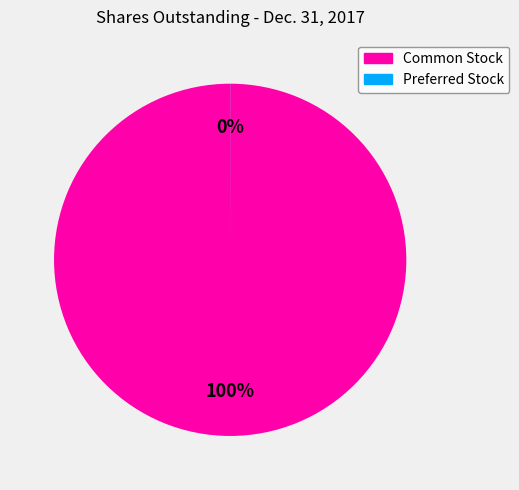

To the nearest percent, what is the difference between the largest and smallest slice percentages?

100%